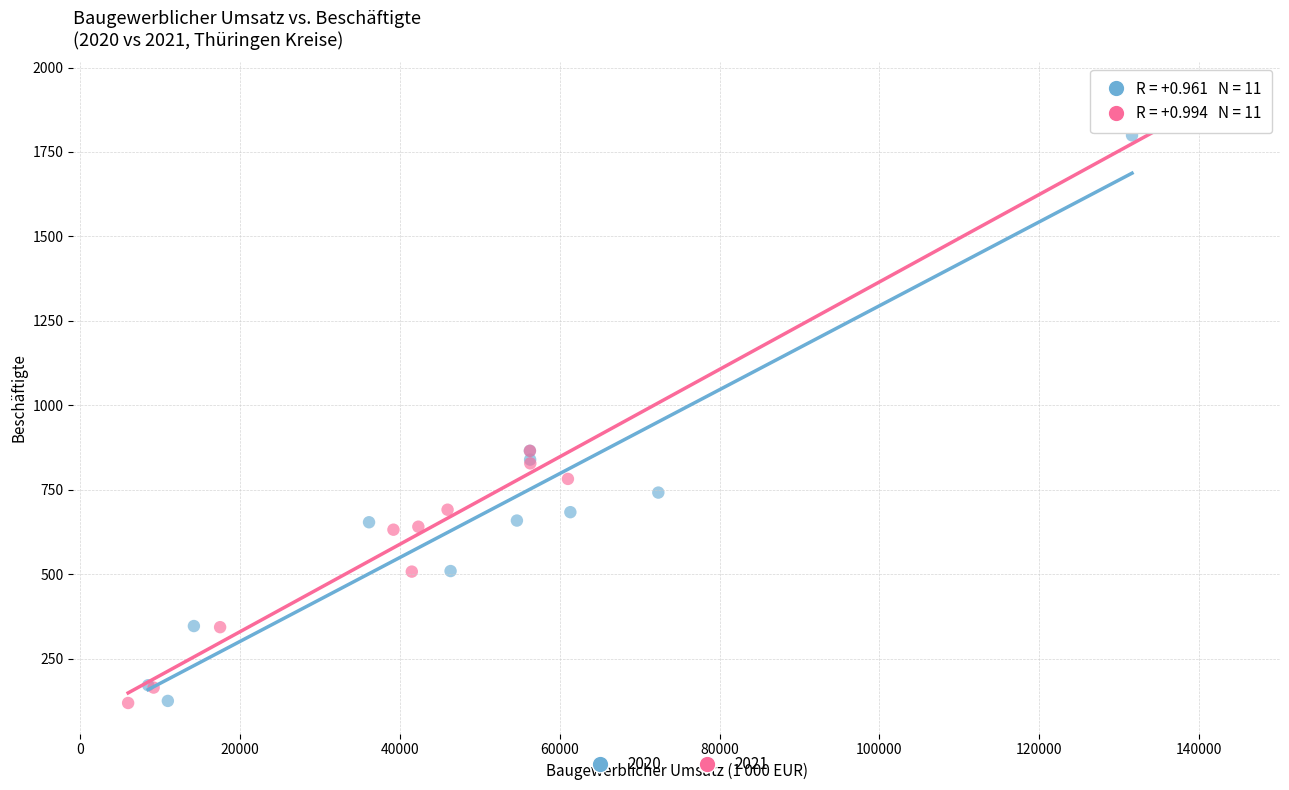

Which series has the widest spread of Y values?

2021